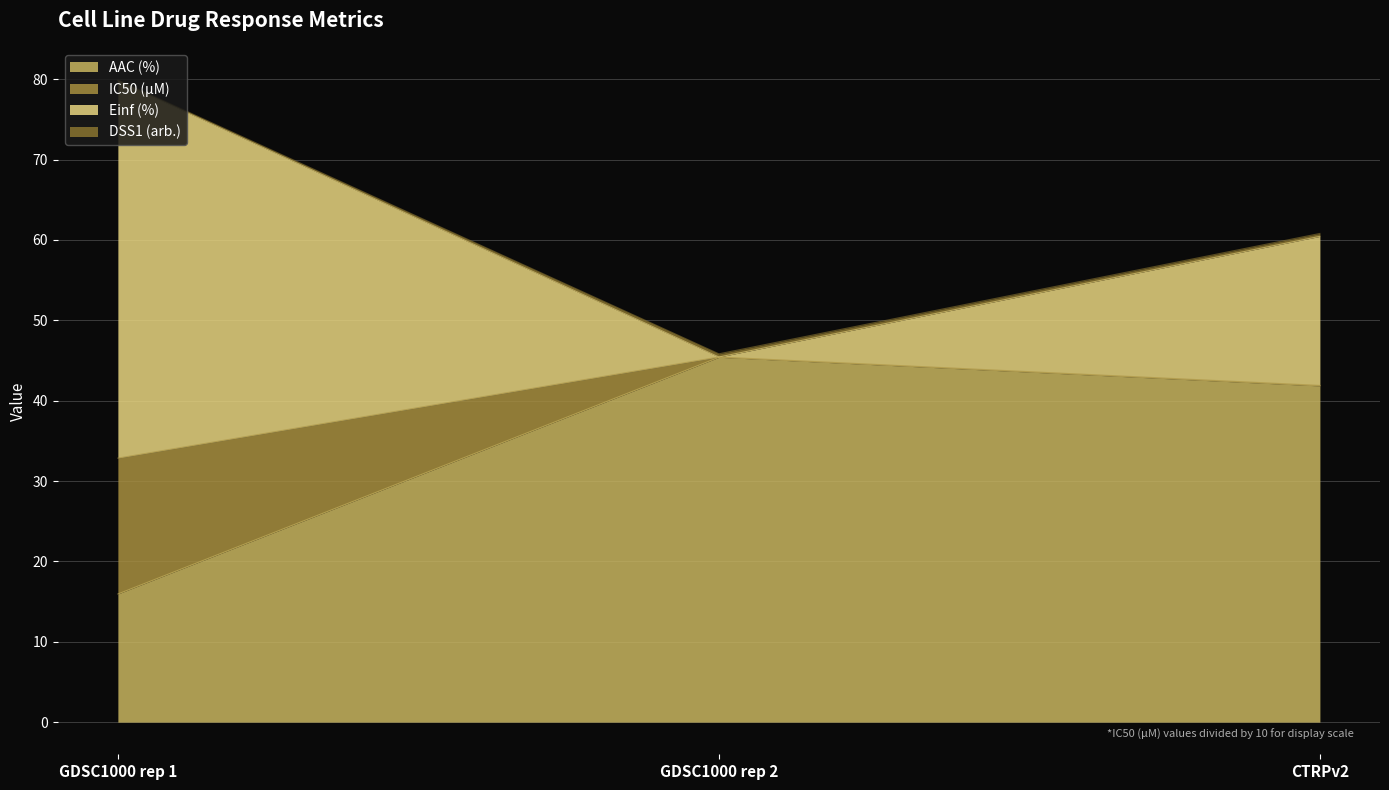

Rank the categories by AAC (%) value from highest to lowest.

GDSC1000 rep 2, CTRPv2, GDSC1000 rep 1